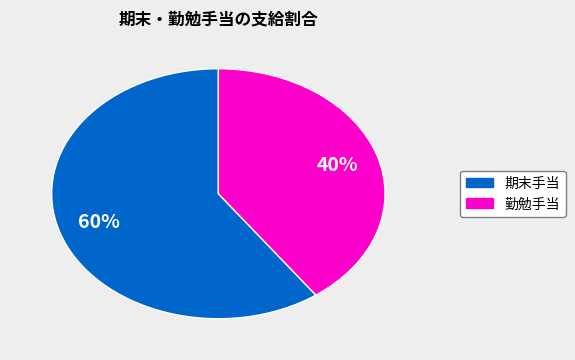

To the nearest percent, what is the difference between the largest and smallest slice percentages?

20%